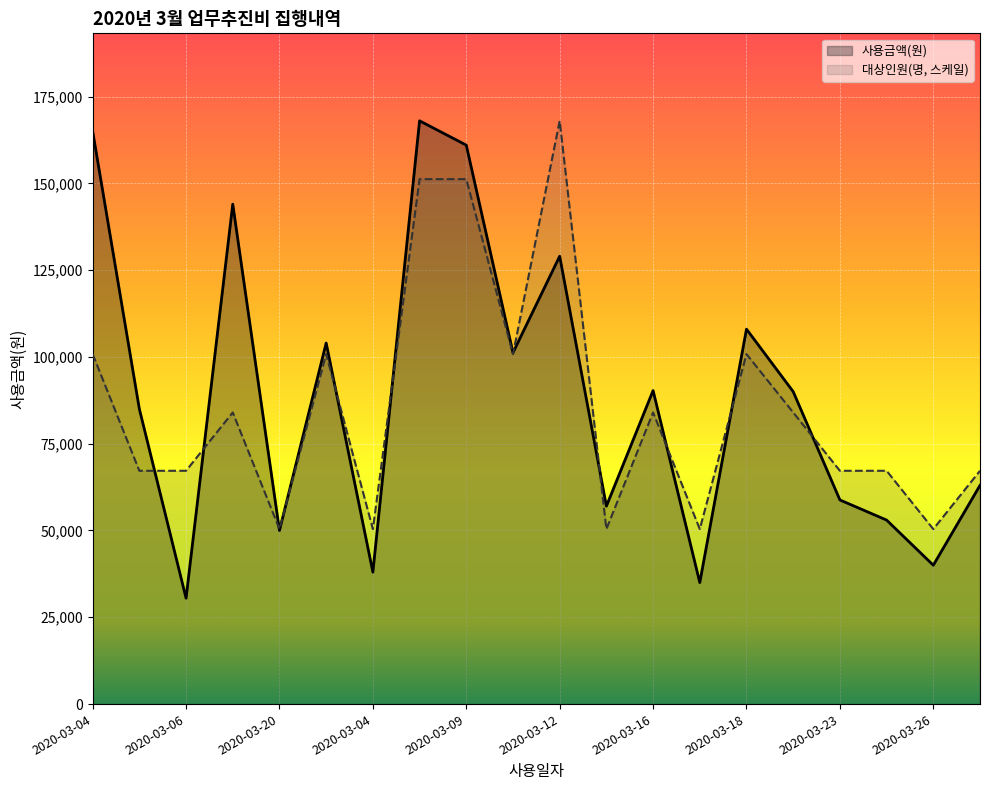

In 대상인원(명), how many points are higher than both neighbors (excluding endpoints)?

5